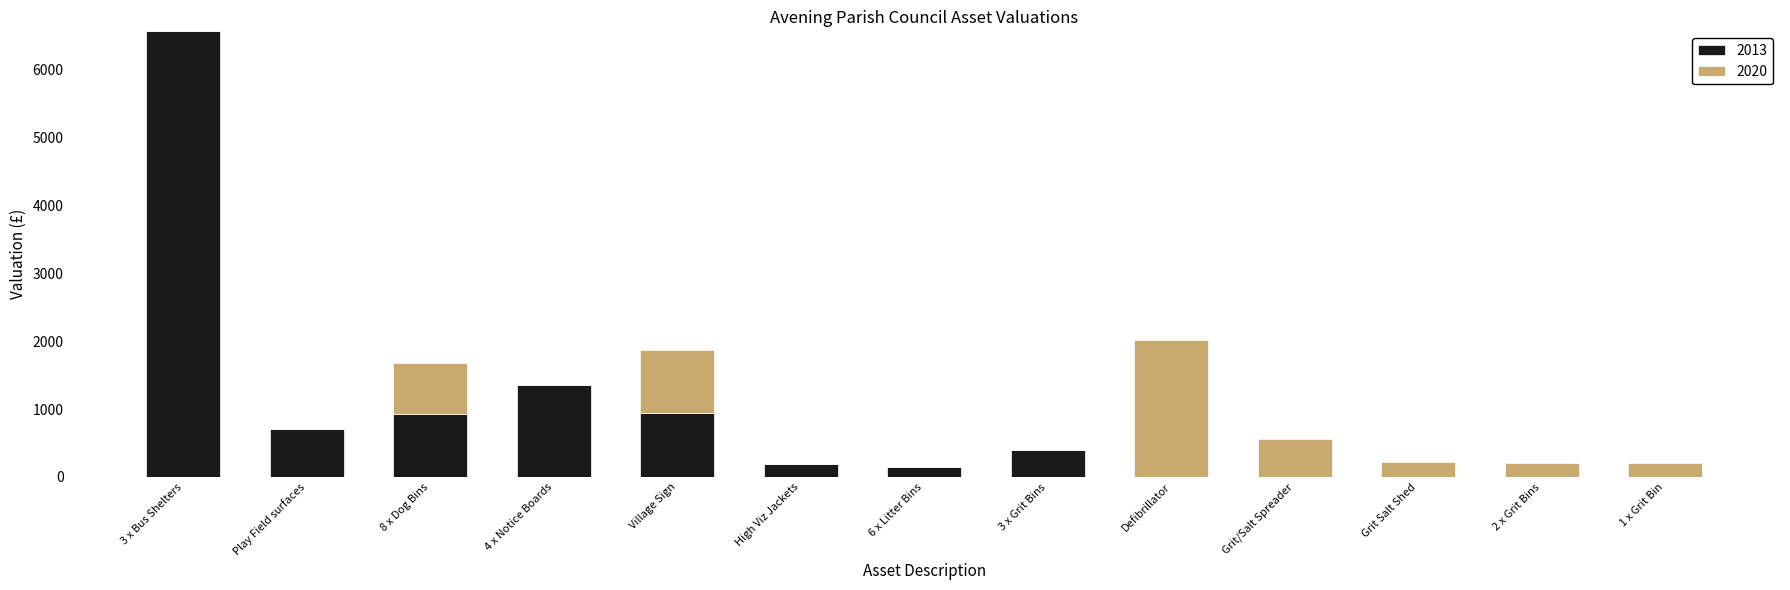

The 2013 series shows 185 at High Viz Jackets. True or false?

True